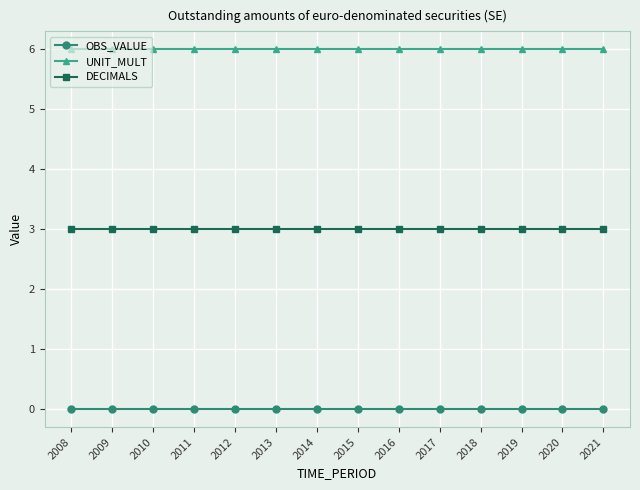

The value of OBS_VALUE at 2015 is 0. True or false?

True